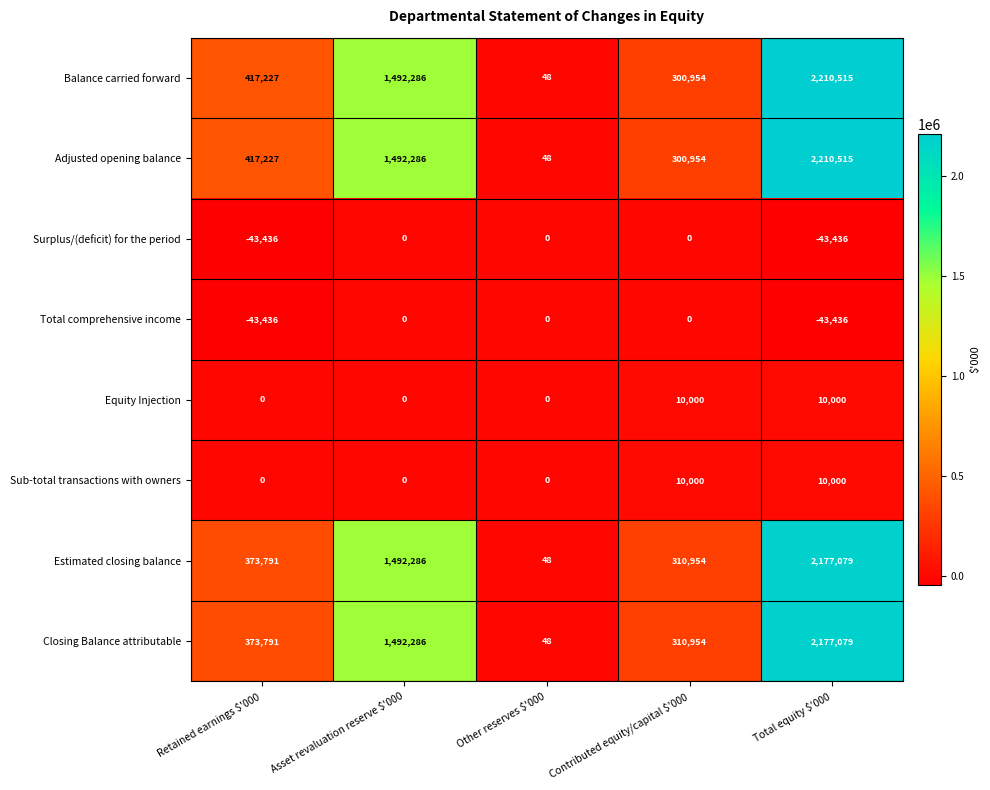

Which category has the highest value across all series?

Total equity $'000